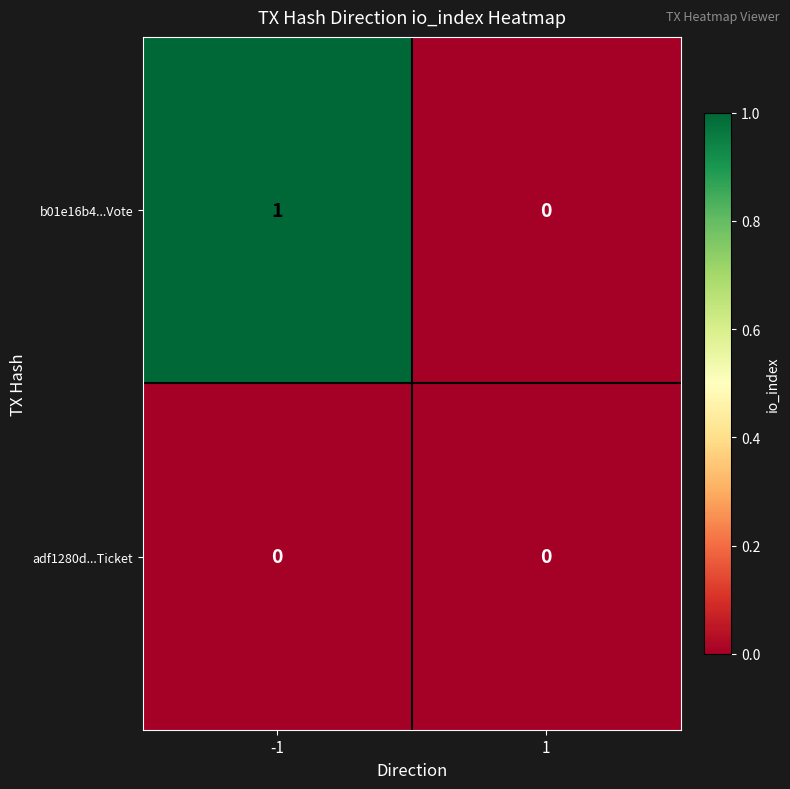

Which series has the widest spread of values?

b01e16b4...Vote